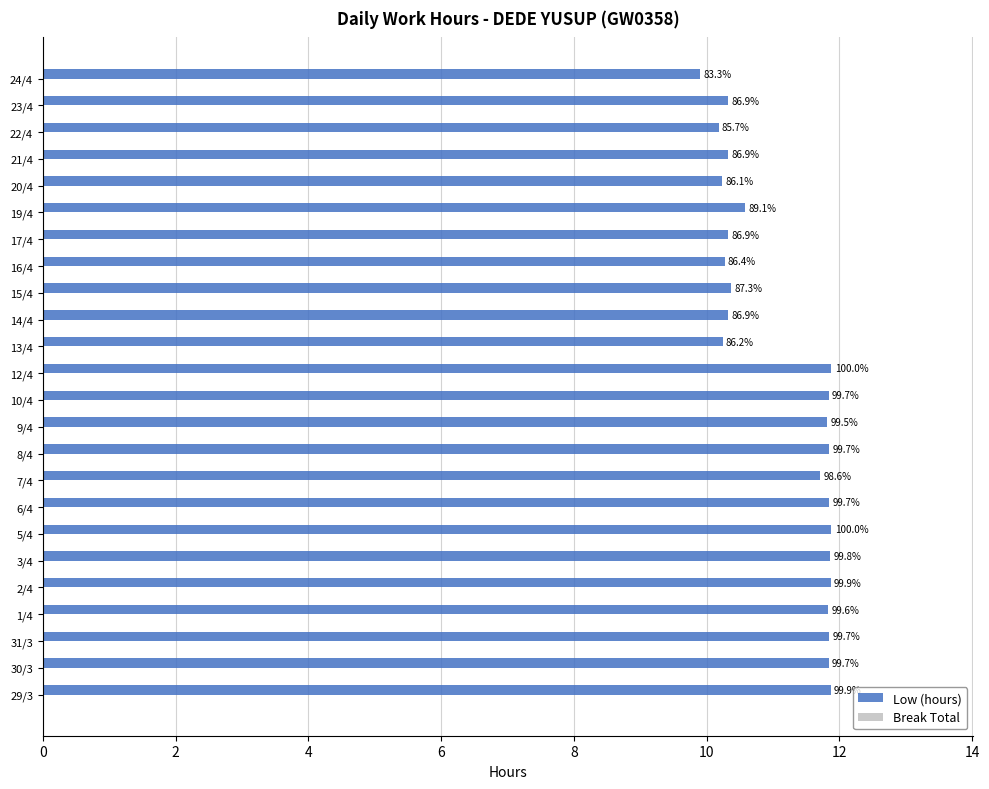

How many bars are there in total?

24